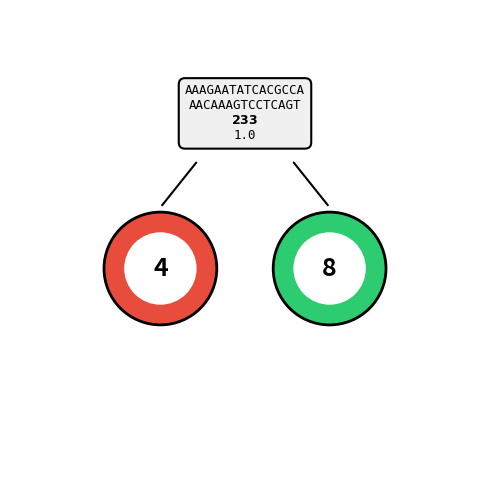

True or false: RO_CO_00010 accounts for 14% of the total.

False